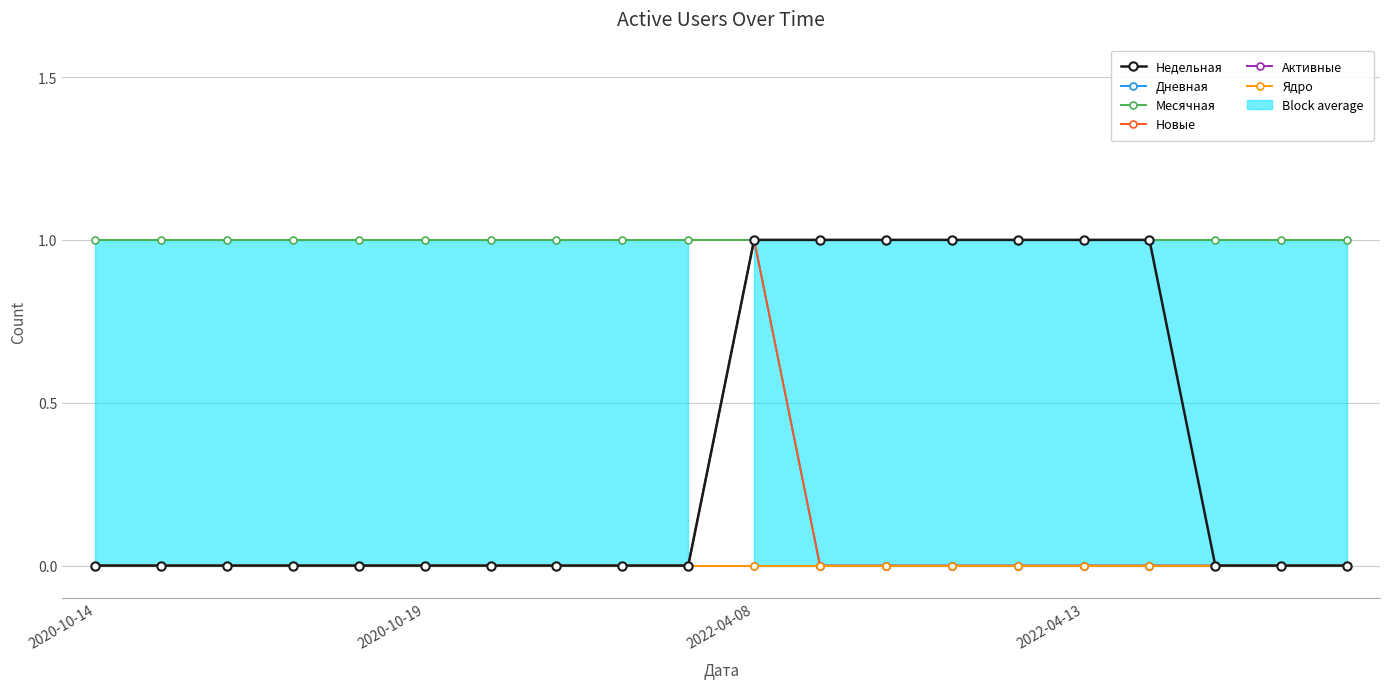

True or false: Дневная has more than 1 points higher than both neighbors.

False